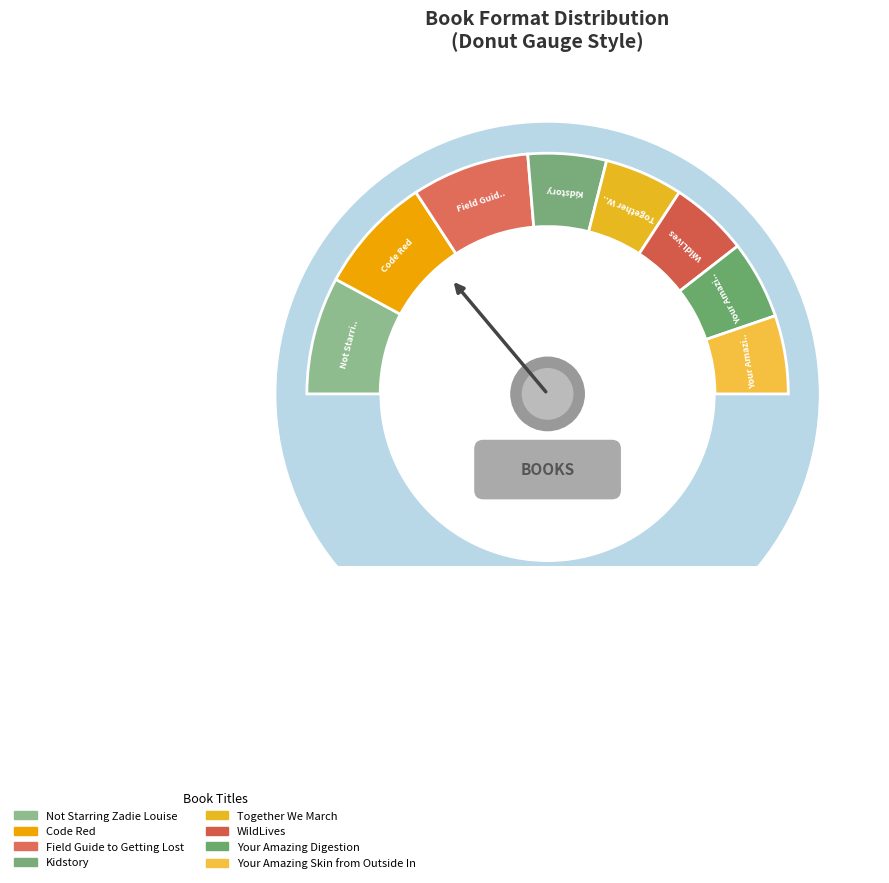

Count the number of slices in the pie.

8